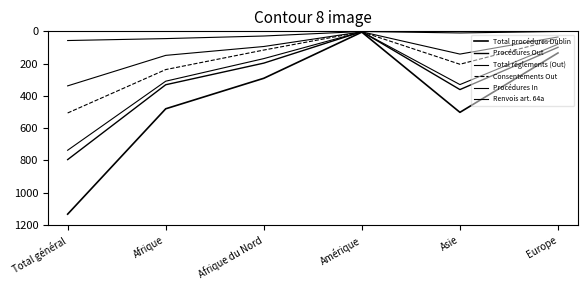

How many lines are shown in the chart?

6